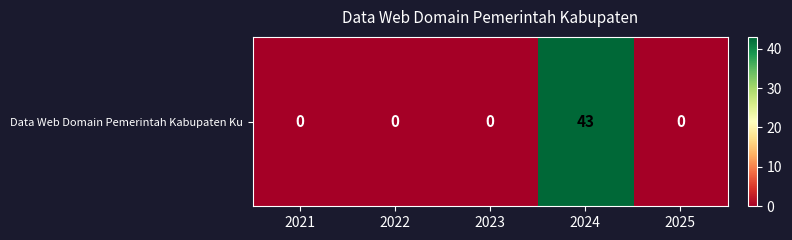

Reading left to right, extract all data points from this chart.

0	0	0	43	0